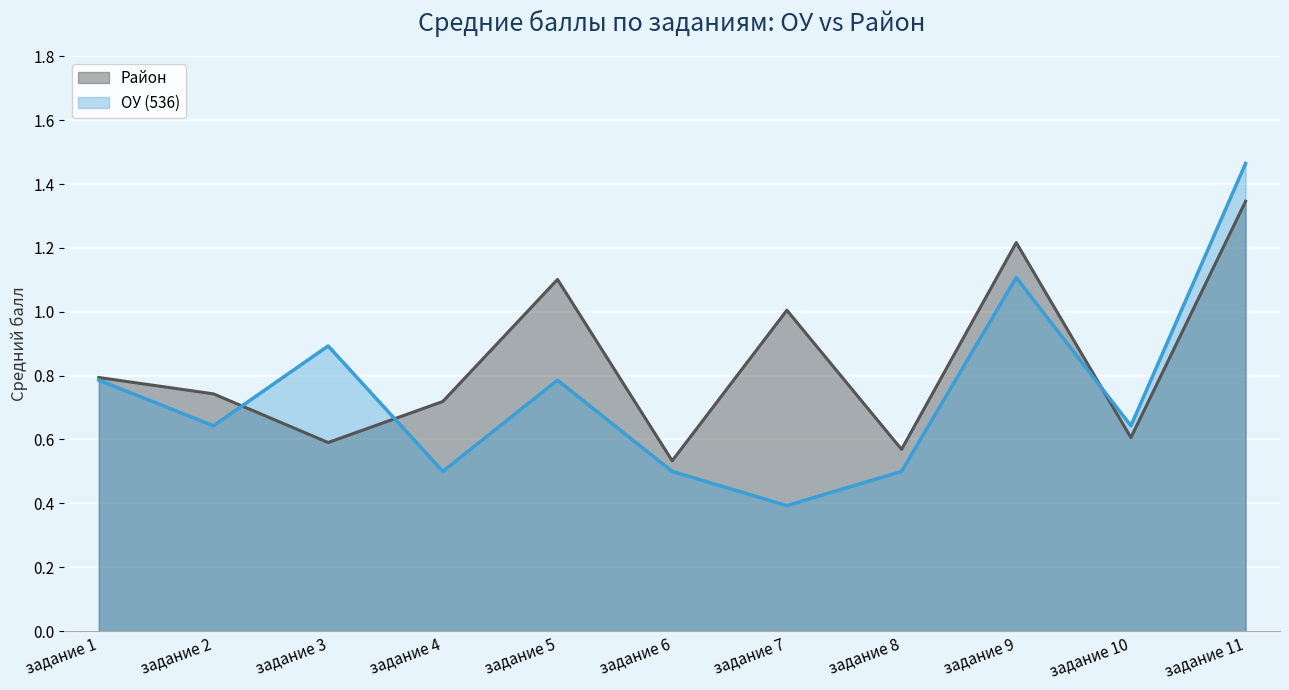

Is it true that Район equals 0.9 at задание 3?

False